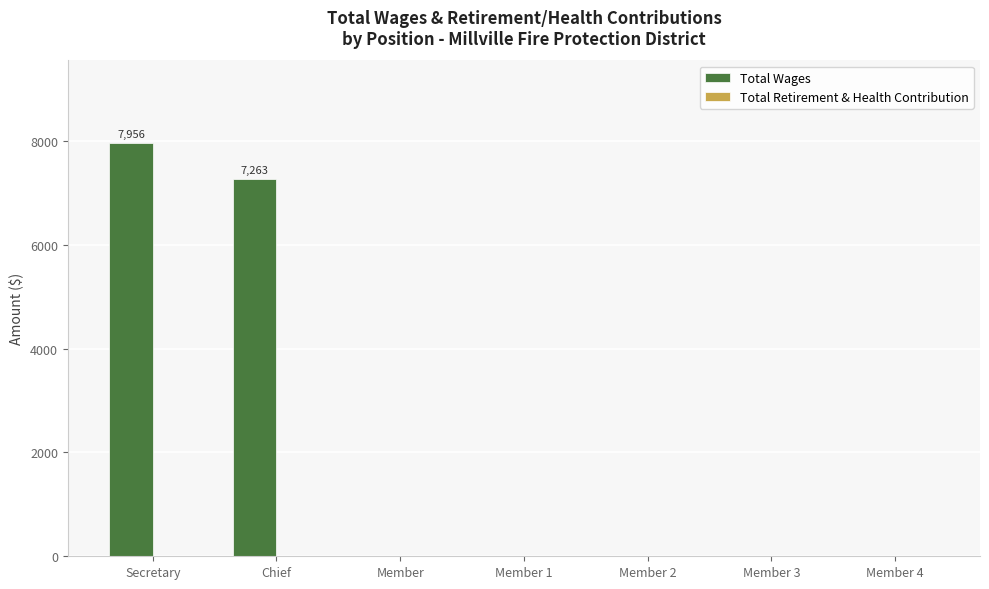

Which has a higher value, Member or Chief?

Chief